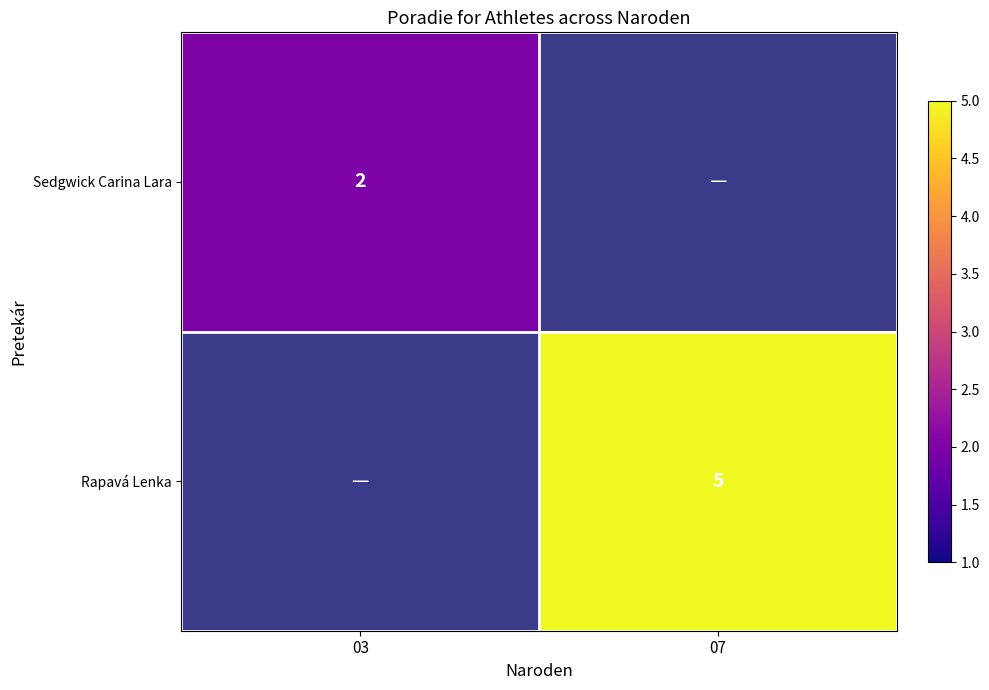

True or false: Sedgwick Carina Lara has a value of 2 at 03.

True